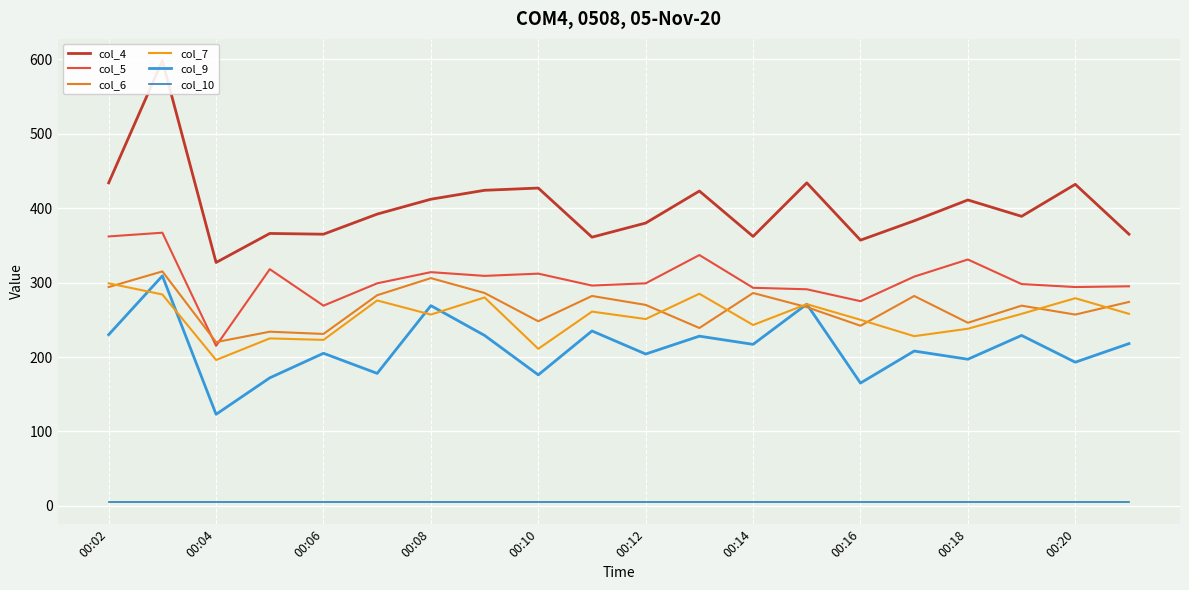

What are all the series names shown in the legend?

col_4, col_5, col_6, col_7, col_9, col_10